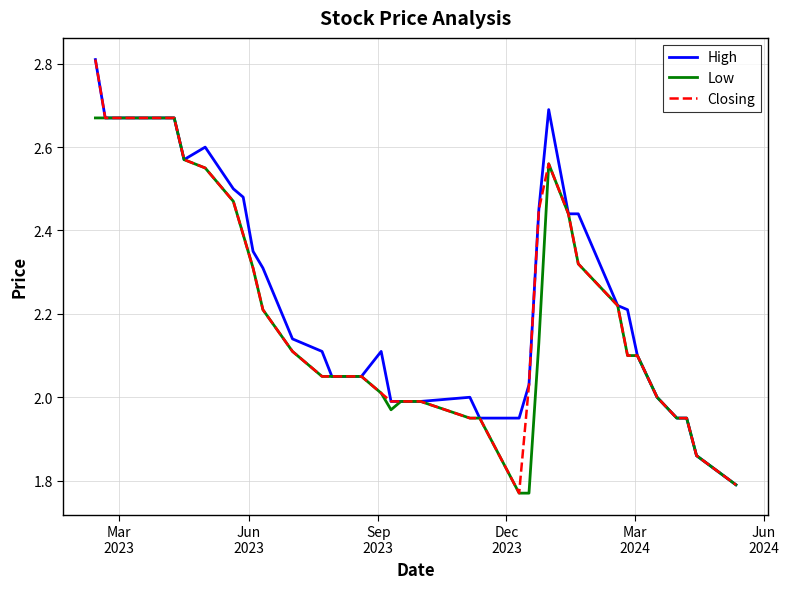

What is the maximum value for Closing?

2.8